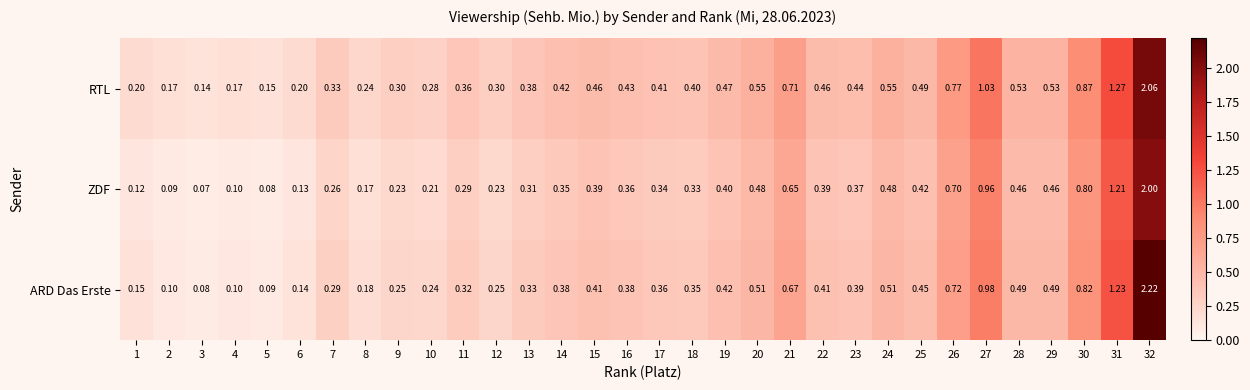

Rank the series by their maximum value, from highest to lowest.

ARD Das Erste, RTL, ZDF